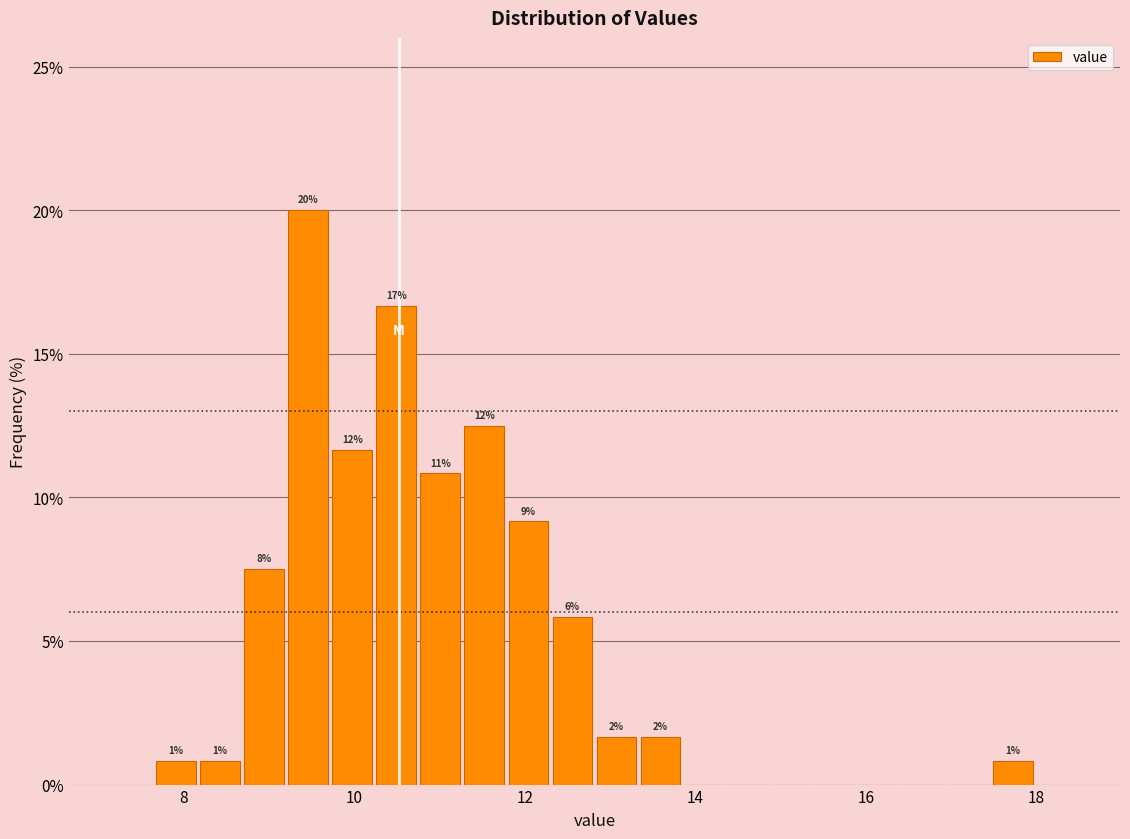

Read against the x-axis, roughly where is the centre of the tallest bar?

9.4